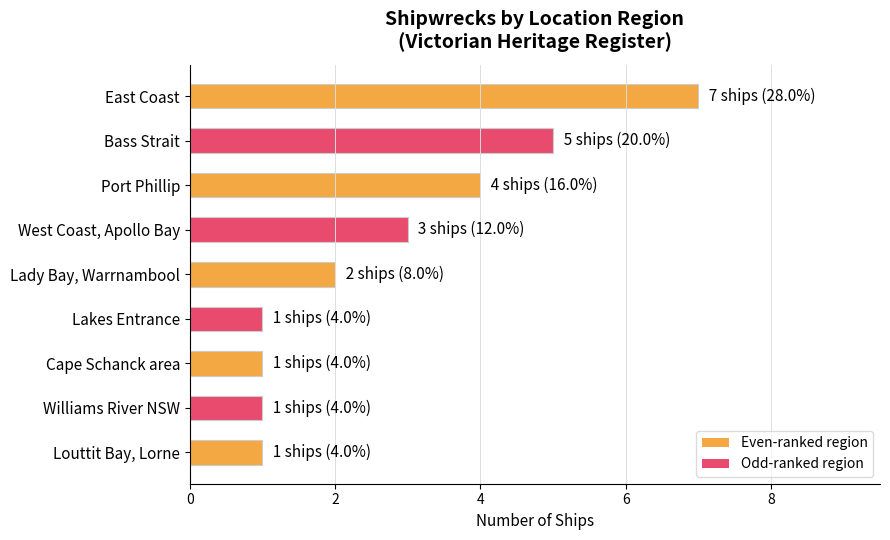

What is the maximum value shown in the chart?

7